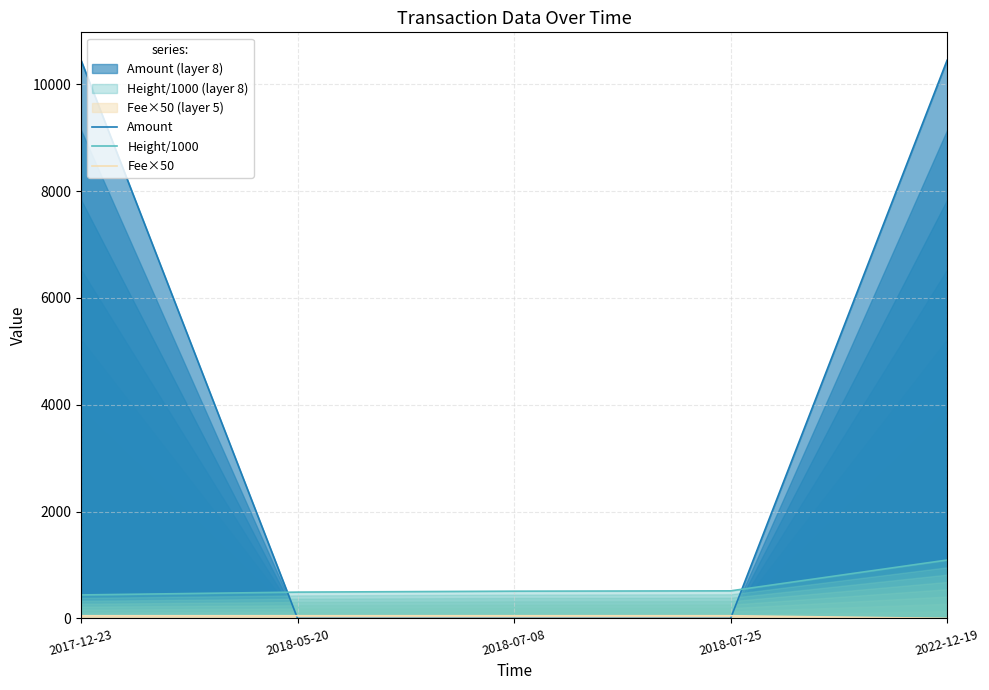

After their last crossing, which series has the higher values: Fee×50 or Amount?

Amount